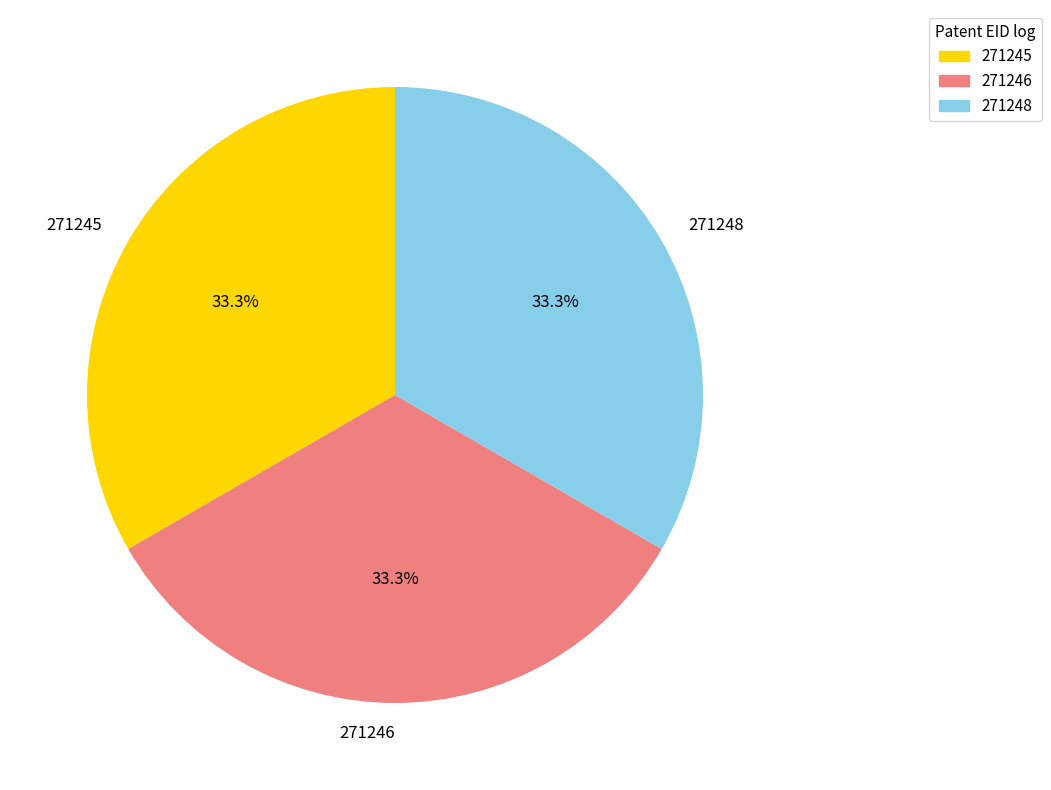

Approximately how many times larger is the value at 271245 compared to 271246?

1.0